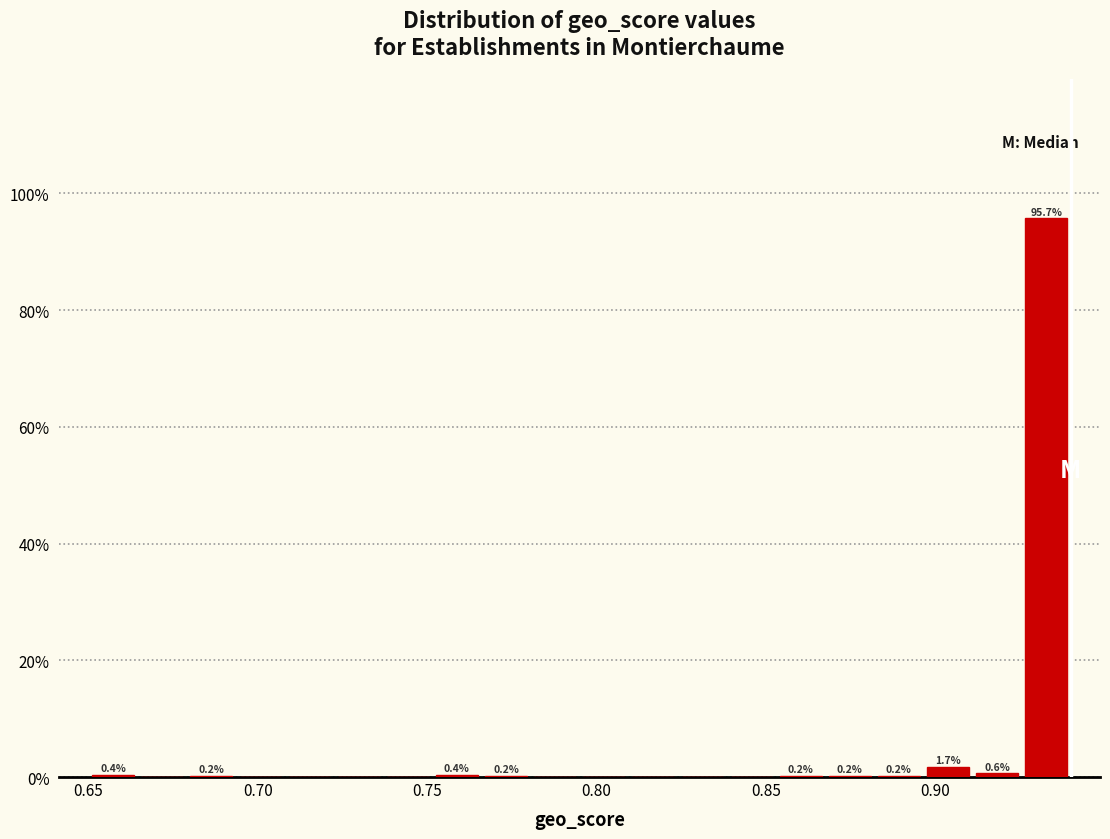

Around what value on the x-axis is the tallest bar? Give the approximate position of its centre, as read against the axis.

0.935